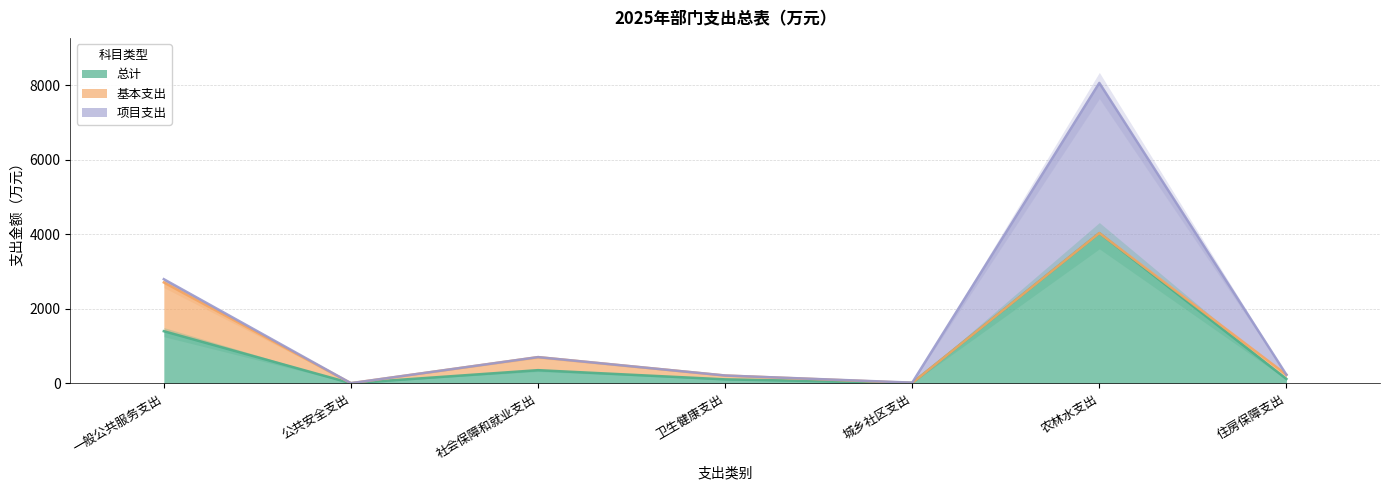

What is the difference between the second highest and second lowest values in the 项目支出 series?

87.7